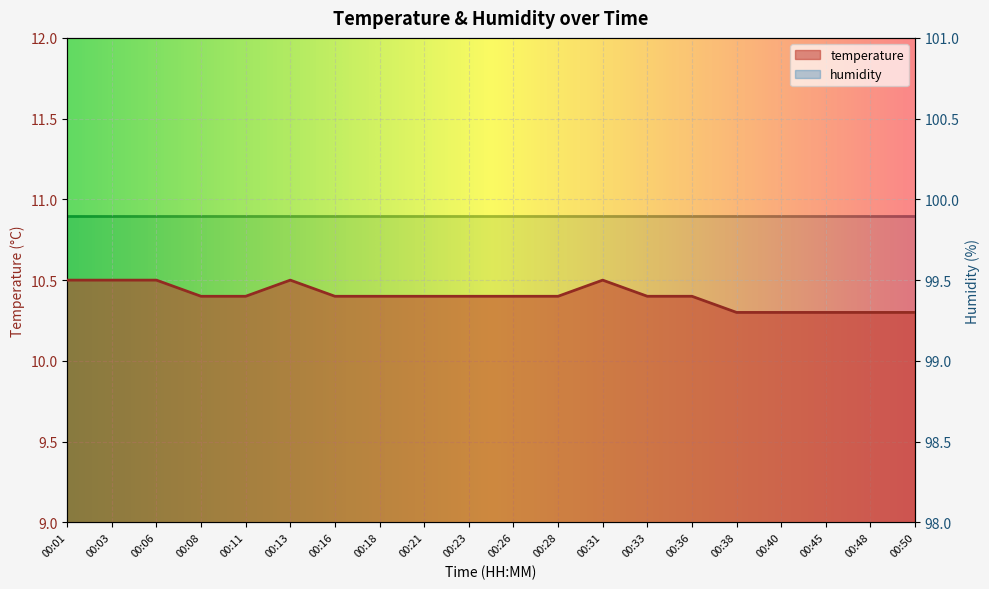

Rank the categories by value from lowest to highest.

00:38, 00:40, 00:45, 00:48, 00:50, 00:08, 00:11, 00:16, 00:18, 00:21, 00:23, 00:26, 00:28, 00:33, 00:36, 00:01, 00:03, 00:06, 00:13, 00:31